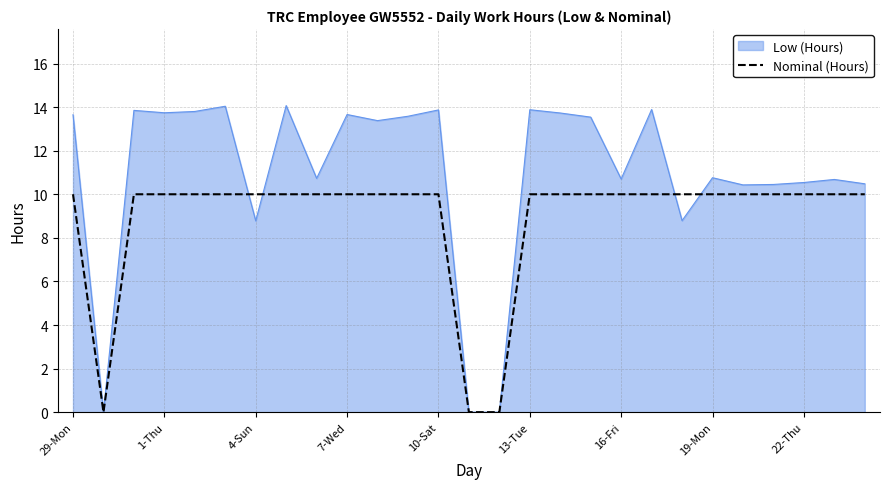

Which series has the largest range (max minus min)?

Low (Hours)